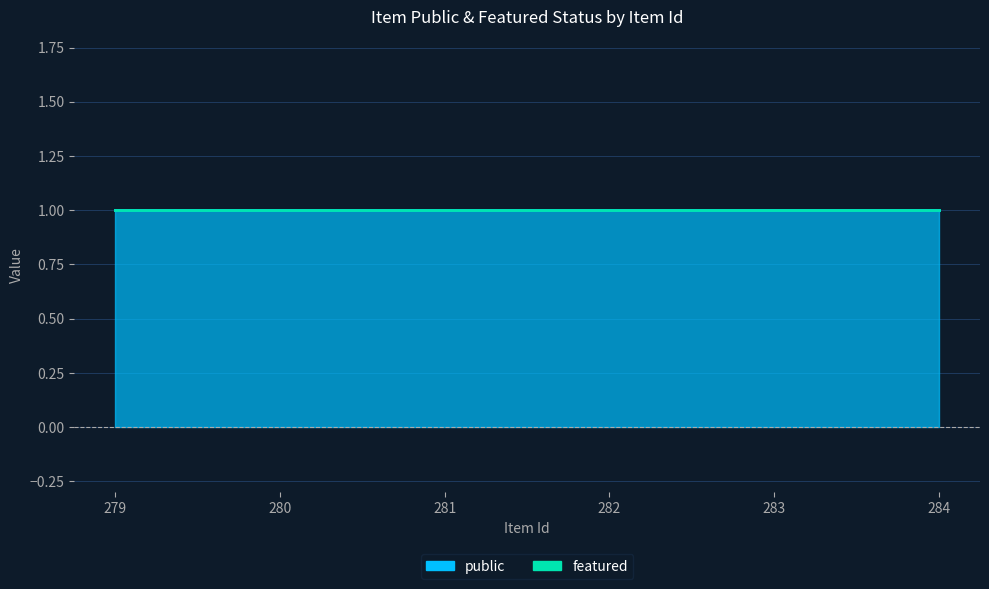

Reading left to right, transcribe all the data shown in this chart.

public: 279=1	280=1	281=1	282=1	283=1	284=1
featured: 279=0	280=0	281=0	282=0	283=0	284=0